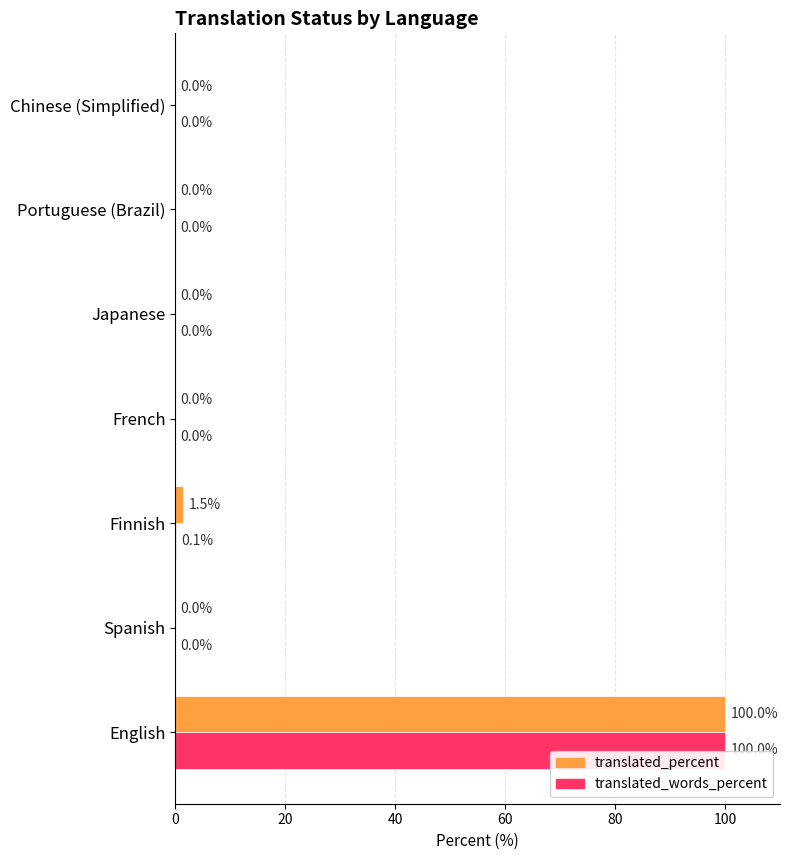

True or false: translated_words_percent has a value of 0.0 at Chinese (Simplified).

True